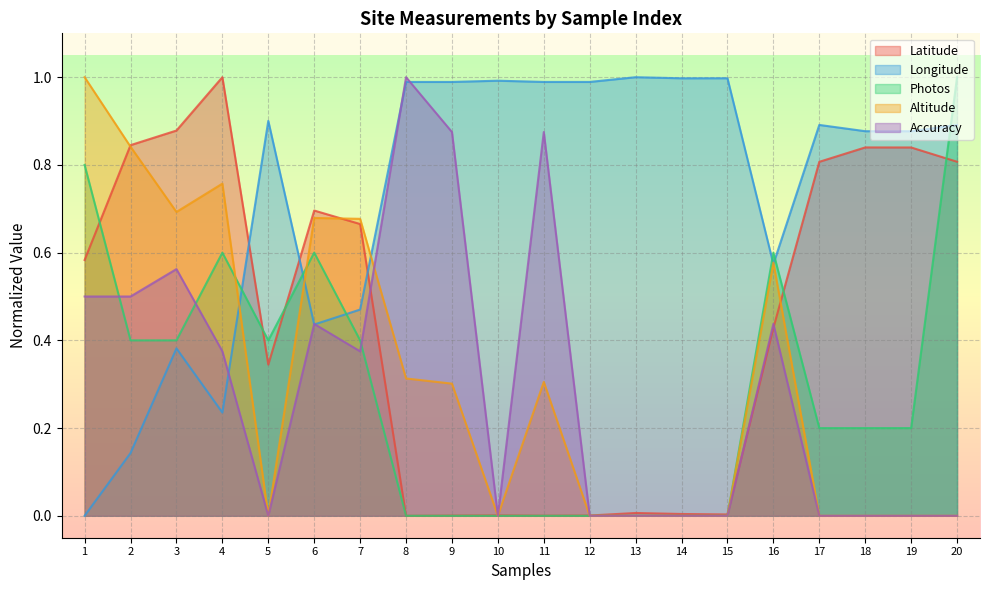

Between which two adjacent categories do Accuracy and Longitude first intersect?

4 and 5